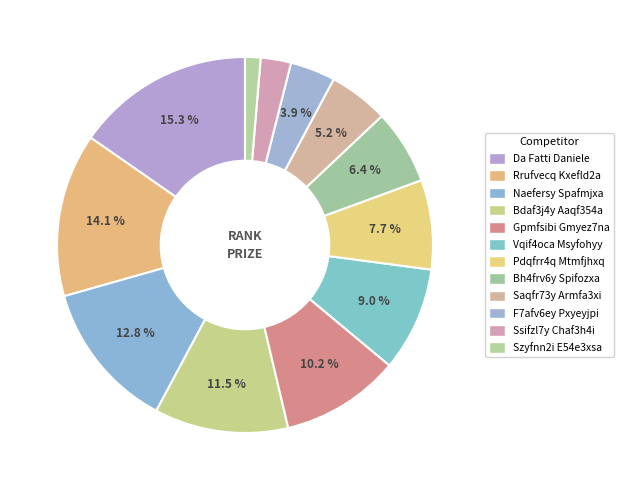

What percentage is the Bh4frv6y Spifozxa slice, to the nearest percent?

6%